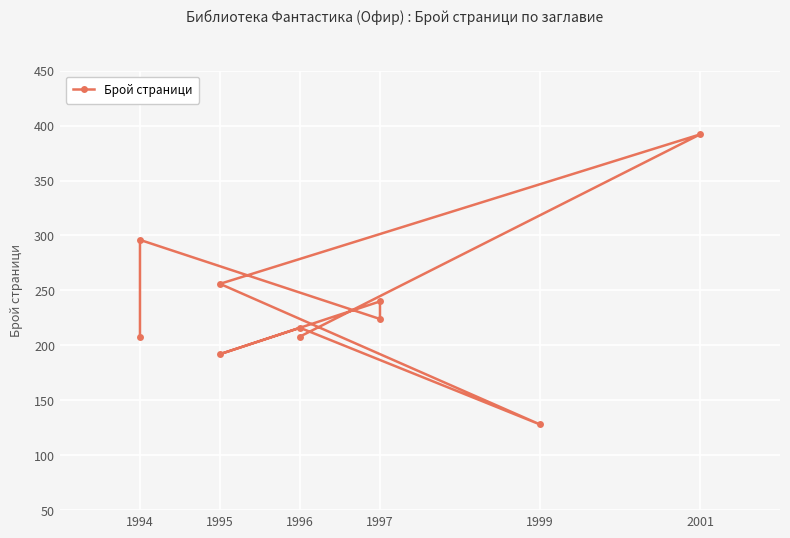

How many interior local valleys (lower than both neighbors) does the data have?

3